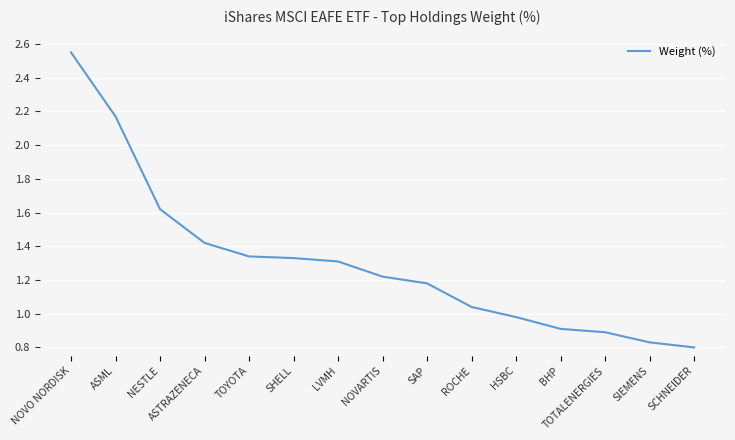

What position from the right is TOYOTA?

11